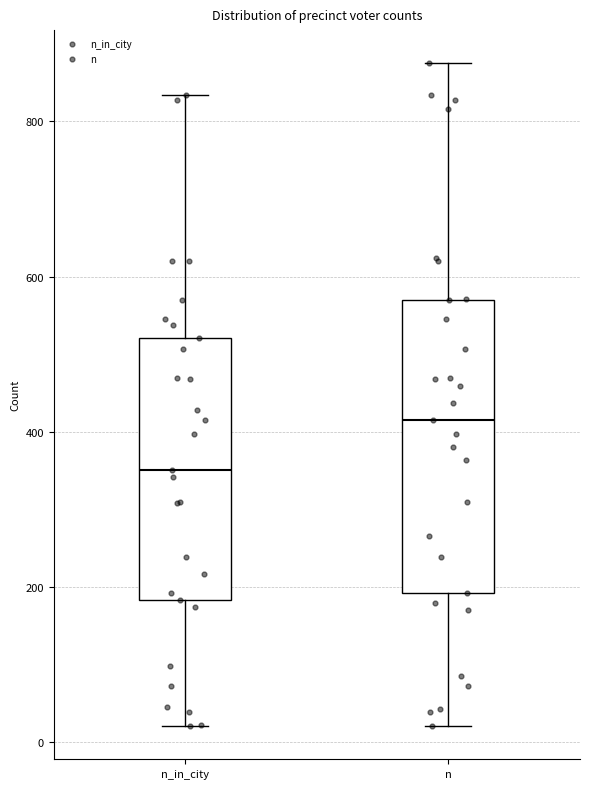

Reading left to right, transcribe this box plot: for each box, give where its median line is, the range the box spans, and where its two whiskers end, as read against the y-axis. The values are not printed on the chart, so give them approximately, as read against the axis.

n_in_city: median 360, box 180 to 520, whiskers 20 to 840
n: median 420, box 200 to 580, whiskers 20 to 880